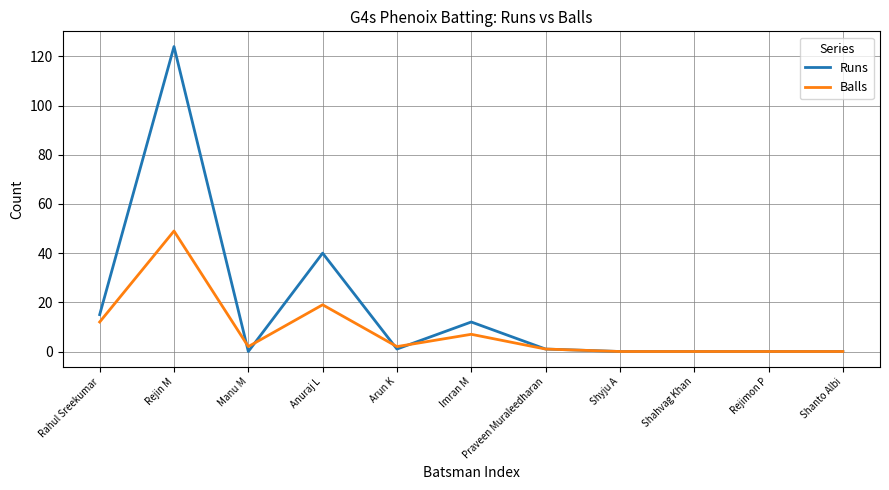

How many series are shown in this chart?

2